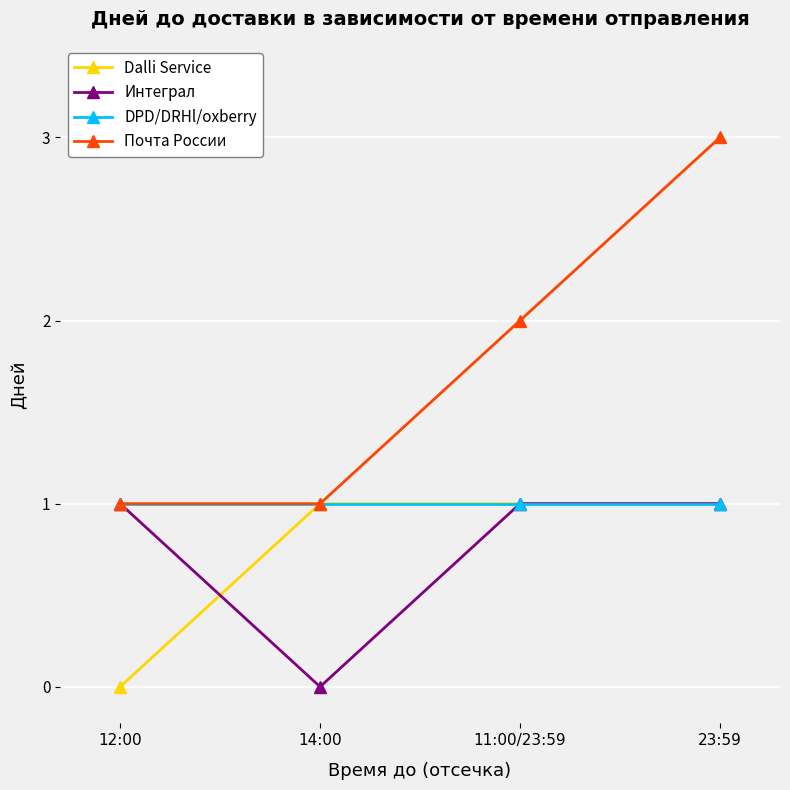

Reading right to left, extract all data points from this chart.

Dalli Service: 23:59=1	11:00/23:59=1	14:00=1	12:00=0
Интеграл: 23:59=1	11:00/23:59=1	14:00=0	12:00=1
DPD/DRHl/oxberry: 23:59=1	11:00/23:59=1	14:00=1	12:00=1
Почта России: 23:59=3	11:00/23:59=2	14:00=1	12:00=1